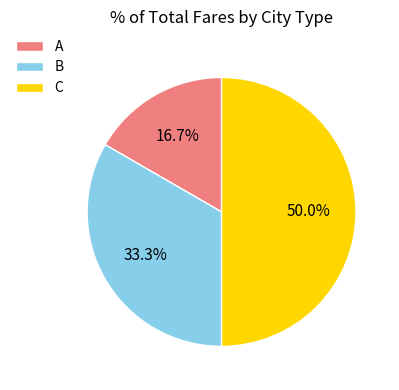

Is A the majority of the pie?

No